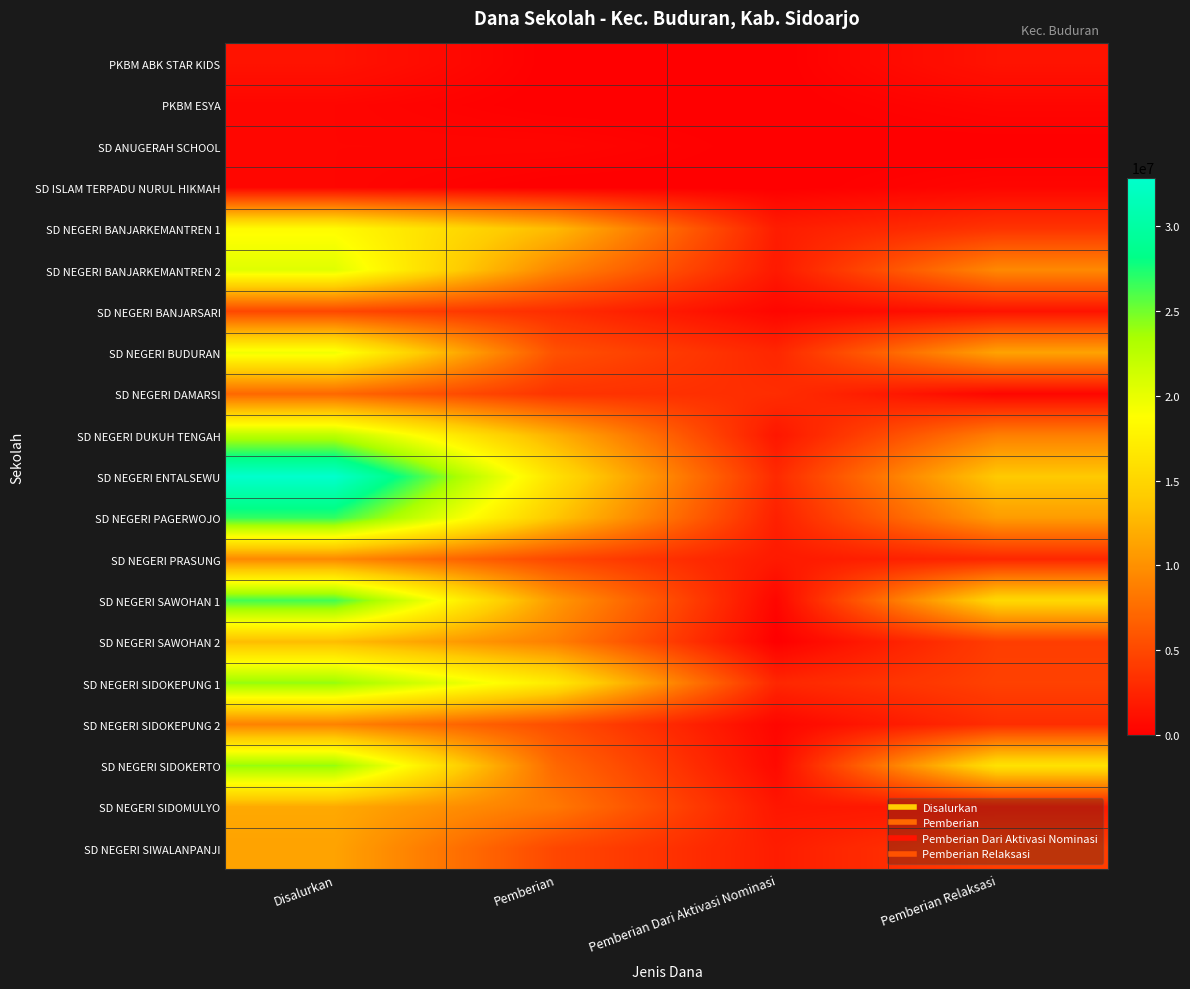

Reading right to left, extract all data points from this chart.

PKBM ABK STAR KIDS: Pemberian Relaksasi=1350000	Pemberian Dari Aktivasi Nominasi=0	Pemberian=0	Disalurkan=1350000
PKBM ESYA: Pemberian Relaksasi=450000	Pemberian Dari Aktivasi Nominasi=0	Pemberian=0	Disalurkan=450000
SD ANUGERAH SCHOOL: Pemberian Relaksasi=0	Pemberian Dari Aktivasi Nominasi=0	Pemberian=450000	Disalurkan=450000
SD ISLAM TERPADU NURUL HIKMAH: Pemberian Relaksasi=450000	Pemberian Dari Aktivasi Nominasi=0	Pemberian=0	Disalurkan=450000
SD NEGERI BANJARKEMANTREN 1: Pemberian Relaksasi=3600000	Pemberian Dari Aktivasi Nominasi=2025000	Pemberian=12825000	Disalurkan=18450000
SD NEGERI BANJARKEMANTREN 2: Pemberian Relaksasi=9450000	Pemberian Dari Aktivasi Nominasi=1800000	Pemberian=9225000	Disalurkan=20475000
SD NEGERI BANJARSARI: Pemberian Relaksasi=1350000	Pemberian Dari Aktivasi Nominasi=450000	Pemberian=3150000	Disalurkan=4950000
SD NEGERI BUDURAN: Pemberian Relaksasi=11250000	Pemberian Dari Aktivasi Nominasi=2700000	Pemberian=5625000	Disalurkan=19575000
SD NEGERI DAMARSI: Pemberian Relaksasi=450000	Pemberian Dari Aktivasi Nominasi=3150000	Pemberian=3600000	Disalurkan=7200000
SD NEGERI DUKUH TENGAH: Pemberian Relaksasi=8775000	Pemberian Dari Aktivasi Nominasi=1575000	Pemberian=12150000	Disalurkan=22500000
SD NEGERI ENTALSEWU: Pemberian Relaksasi=13950000	Pemberian Dari Aktivasi Nominasi=2925000	Pemberian=15975000	Disalurkan=32850000
SD NEGERI PAGERWOJO: Pemberian Relaksasi=10800000	Pemberian Dari Aktivasi Nominasi=2250000	Pemberian=13725000	Disalurkan=26775000
SD NEGERI PRASUNG: Pemberian Relaksasi=2700000	Pemberian Dari Aktivasi Nominasi=1800000	Pemberian=4950000	Disalurkan=9450000
SD NEGERI SAWOHAN 1: Pemberian Relaksasi=15300000	Pemberian Dari Aktivasi Nominasi=450000	Pemberian=10575000	Disalurkan=26325000
SD NEGERI SAWOHAN 2: Pemberian Relaksasi=4275000	Pemberian Dari Aktivasi Nominasi=0	Pemberian=8775000	Disalurkan=13050000
SD NEGERI SIDOKEPUNG 1: Pemberian Relaksasi=4500000	Pemberian Dari Aktivasi Nominasi=2700000	Pemberian=16875000	Disalurkan=24075000
SD NEGERI SIDOKEPUNG 2: Pemberian Relaksasi=3150000	Pemberian Dari Aktivasi Nominasi=450000	Pemberian=5400000	Disalurkan=9000000
SD NEGERI SIDOKERTO: Pemberian Relaksasi=16200000	Pemberian Dari Aktivasi Nominasi=675000	Pemberian=7200000	Disalurkan=24075000
SD NEGERI SIDOMULYO: Pemberian Relaksasi=1800000	Pemberian Dari Aktivasi Nominasi=1575000	Pemberian=8325000	Disalurkan=11700000
SD NEGERI SIWALANPANJI: Pemberian Relaksasi=4275000	Pemberian Dari Aktivasi Nominasi=2025000	Pemberian=4950000	Disalurkan=11250000